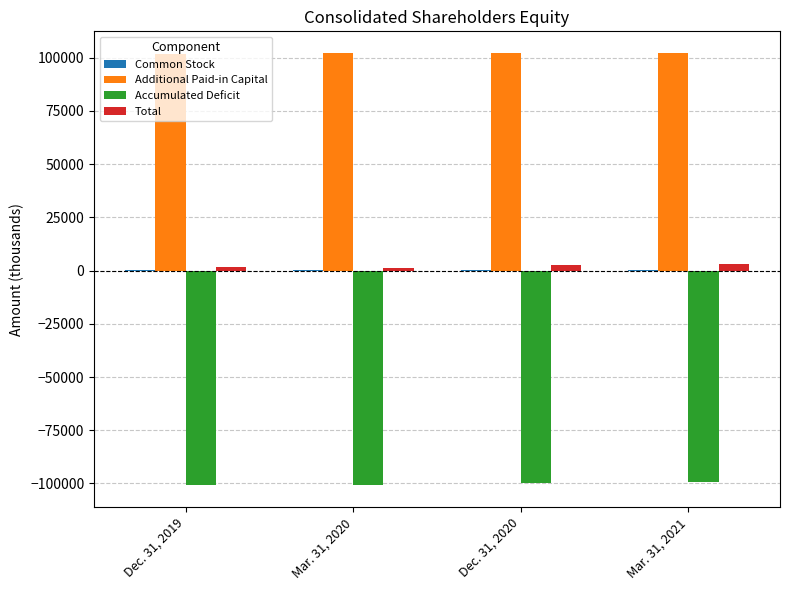

Does the chart contain stacked bars?

No